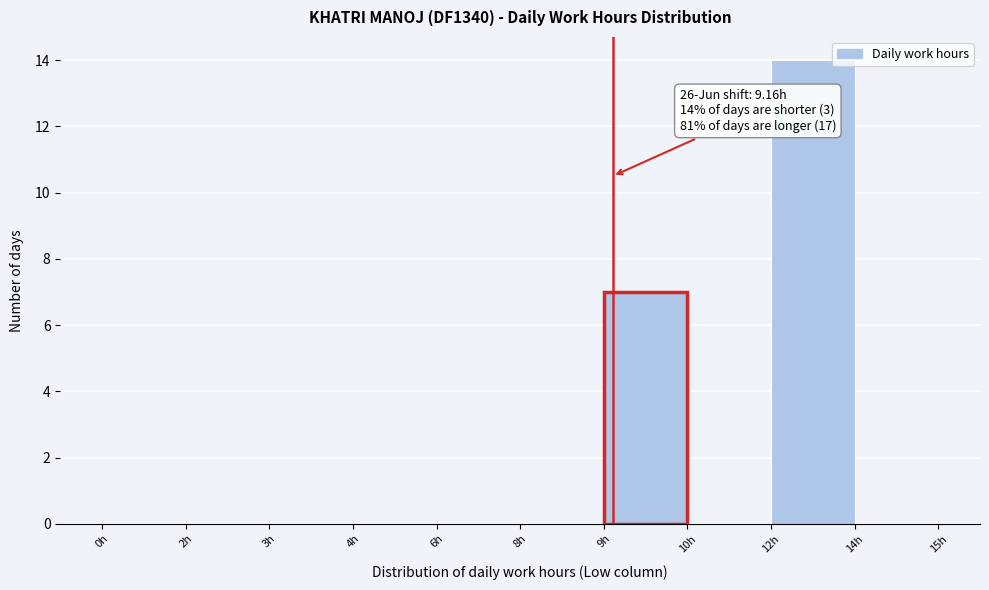

Reading left to right, list all the values displayed in this chart.

0h=0	2h=0	3h=0	4h=0	6h=0	8h=0	9h=7	10h=0	12h=14	14h=0